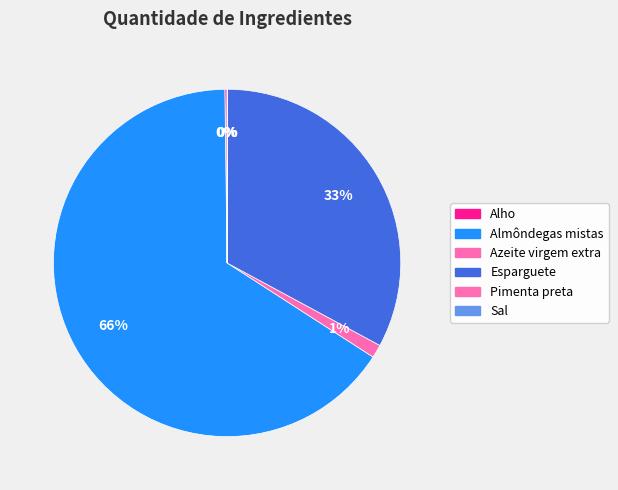

What is the smallest slice in the pie chart?

Pimenta preta